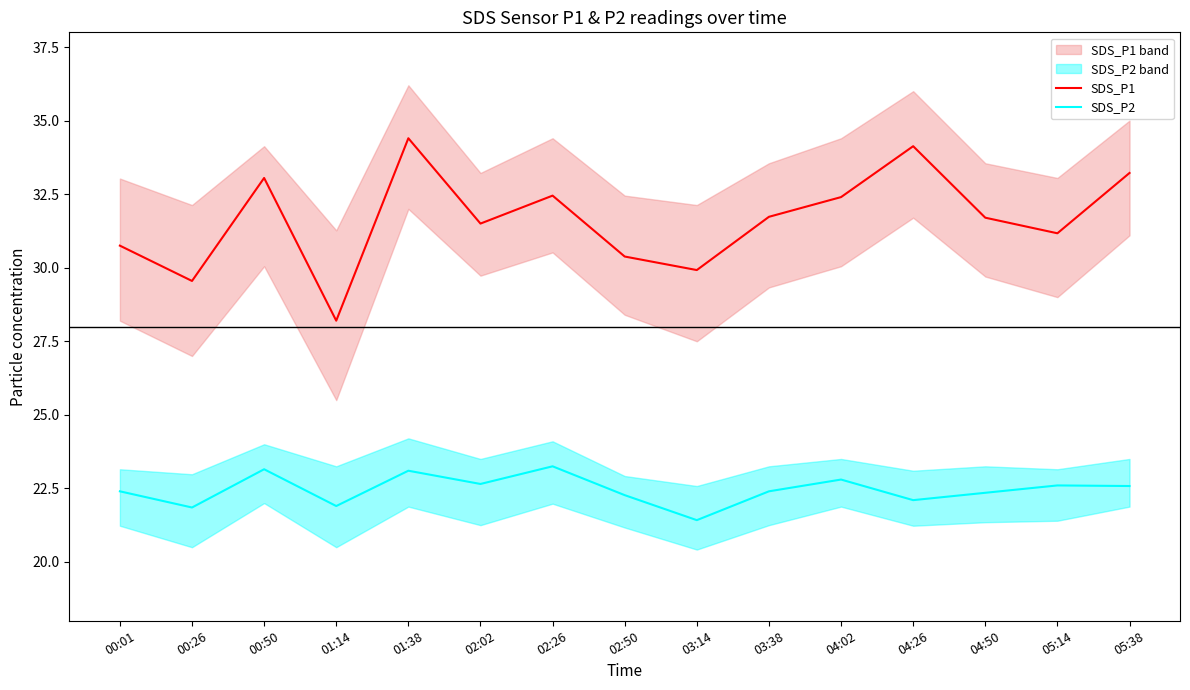

Is it true that SDS_P2 equals 22.4 at 00:01?

True